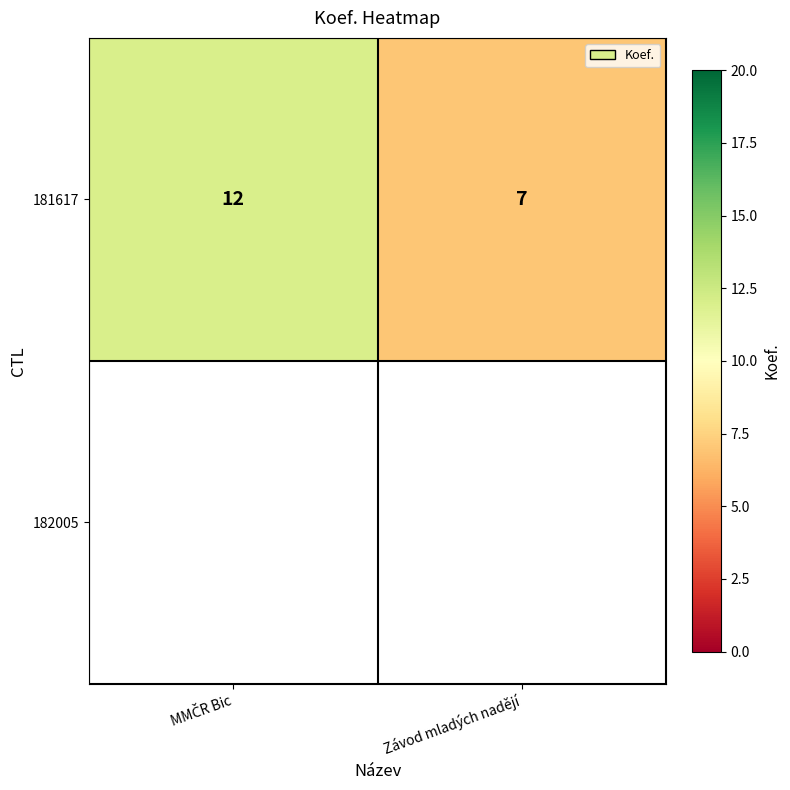

List the labels in order of value, largest first.

MMČR Bic, Závod mladých nadějí